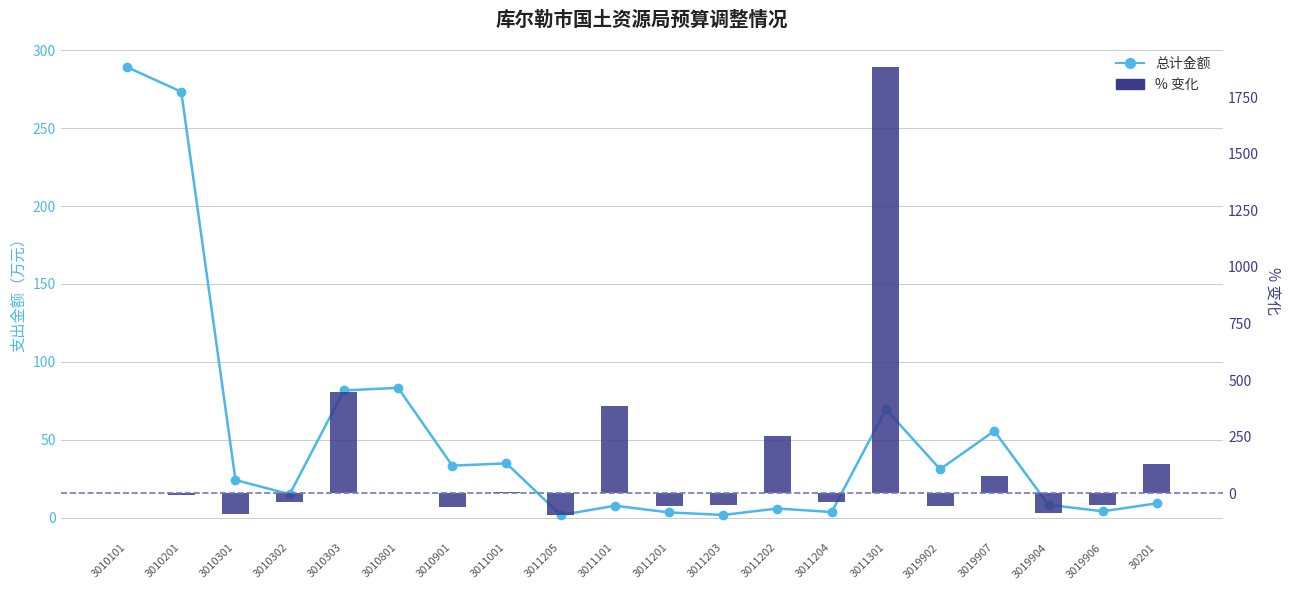

Rank the categories by % 变化 value from highest to lowest.

3011301, 3010303, 3011101, 3011202, 30201, 3019907, 3011001, 3010801, 3010101, 3010201, 3010302, 3011204, 3011203, 3019906, 3019902, 3011201, 3010901, 3019904, 3010301, 3011205